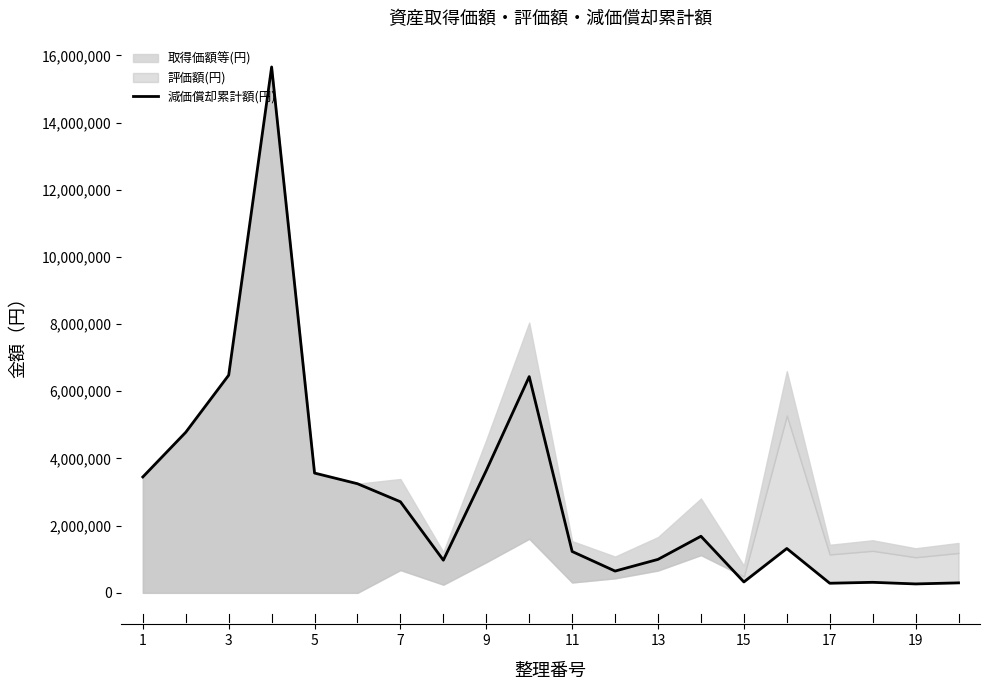

The chart shows a value of 822719 at 5. True or false?

False